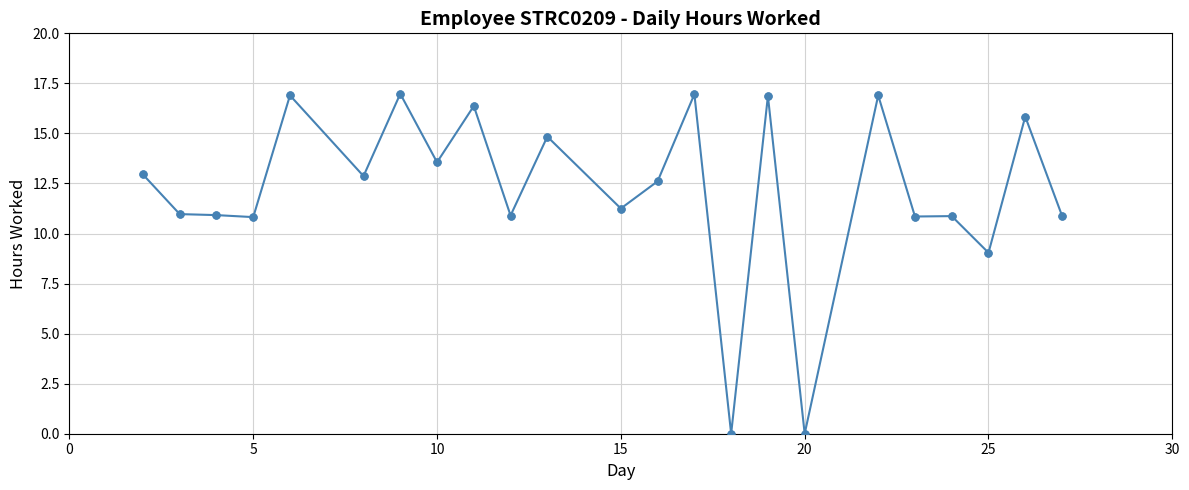

What is the value of the 14th point from the left?

17.0